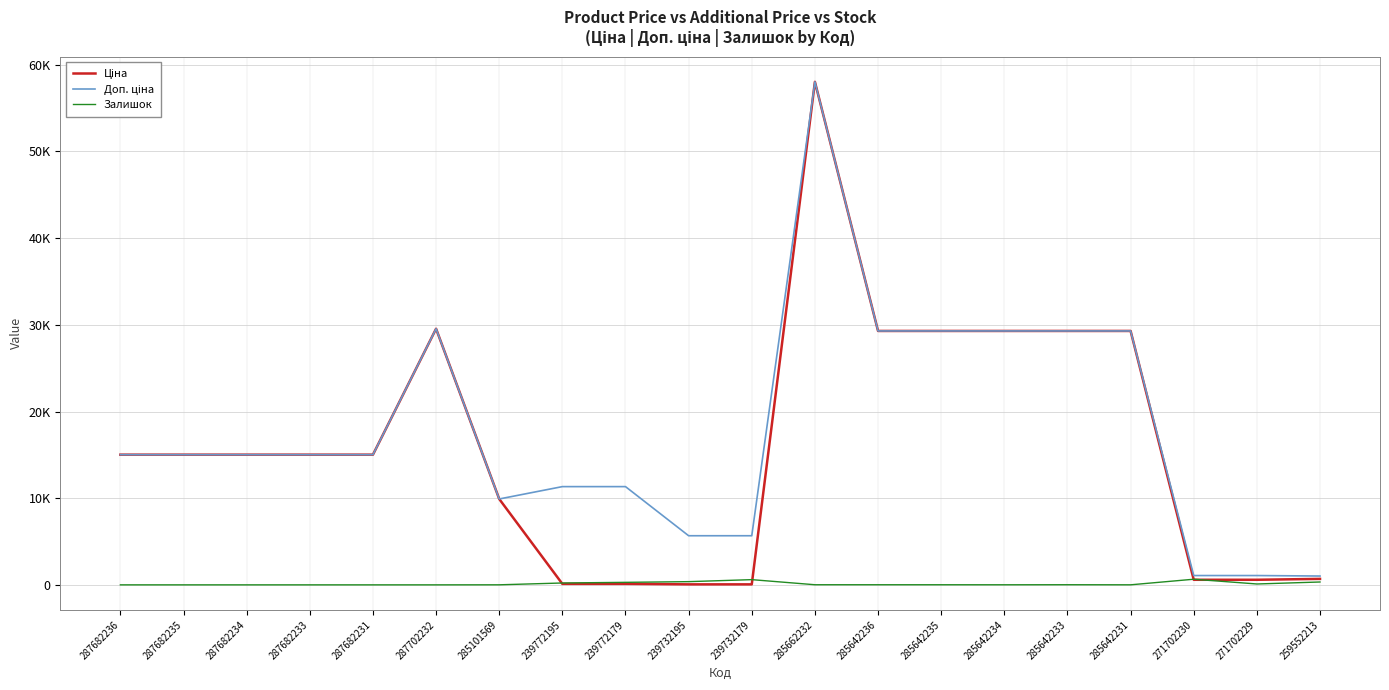

True or false: Ціна and Доп. ціна cross at least once.

False